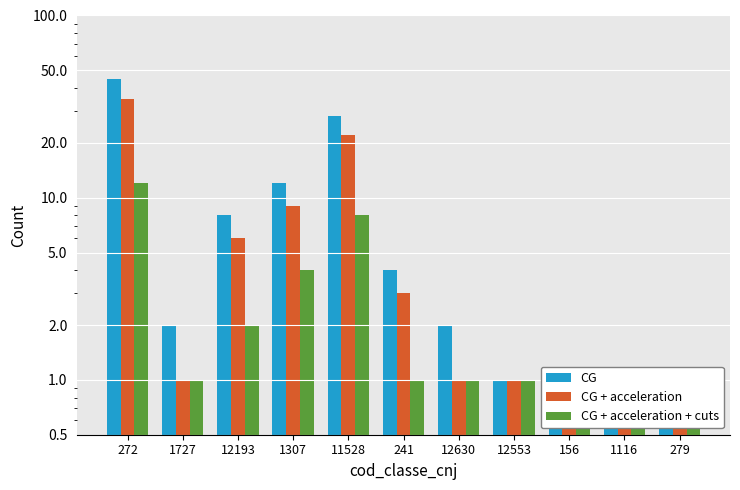

At which label is CG + acceleration closest to 18?

11528